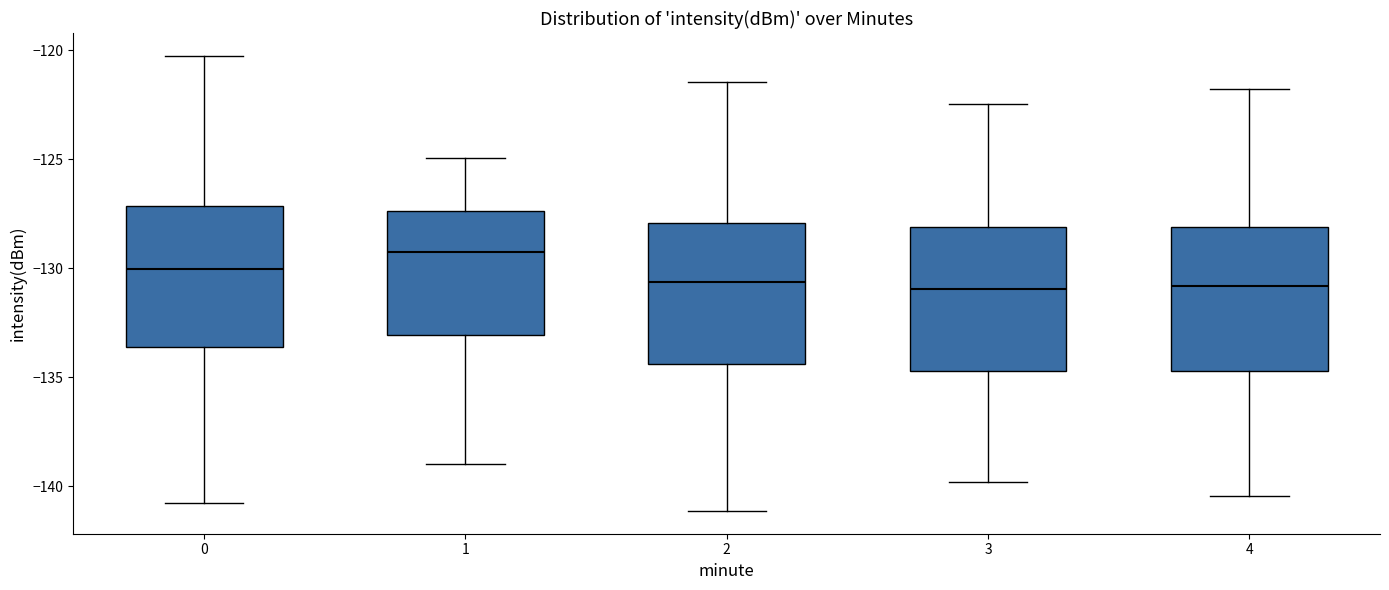

Which box's median line is the highest?

1